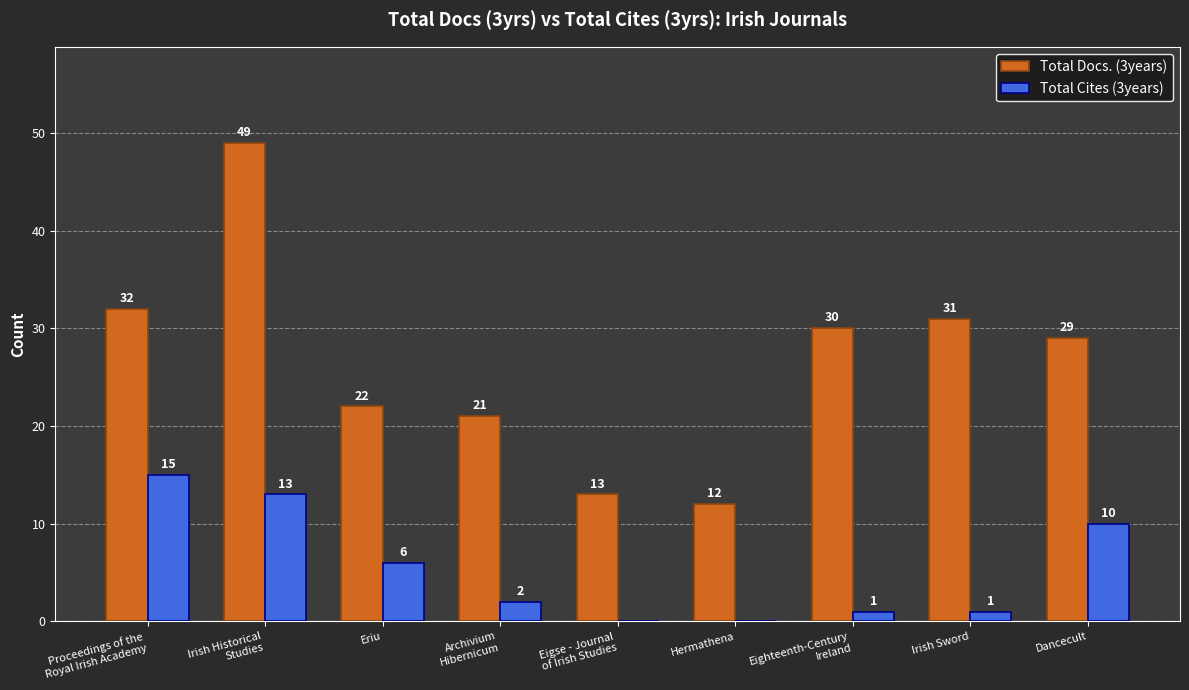

What is the greatest value displayed?

49